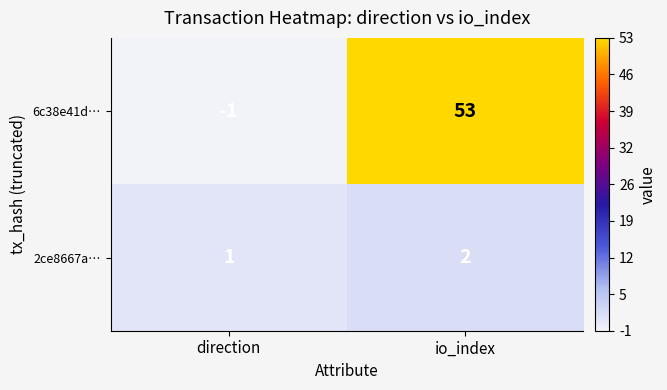

At how many categories does at least one series exceed 32?

1